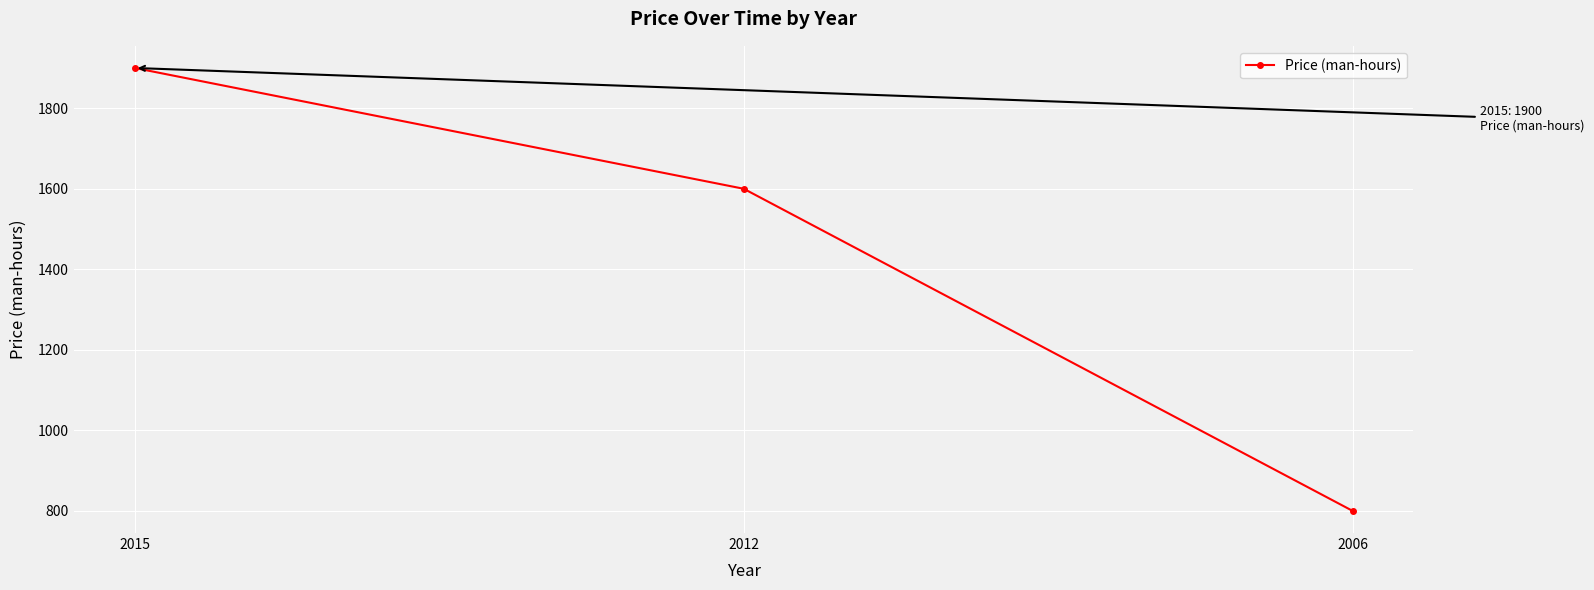

The value at 2015 is 877. True or false?

False